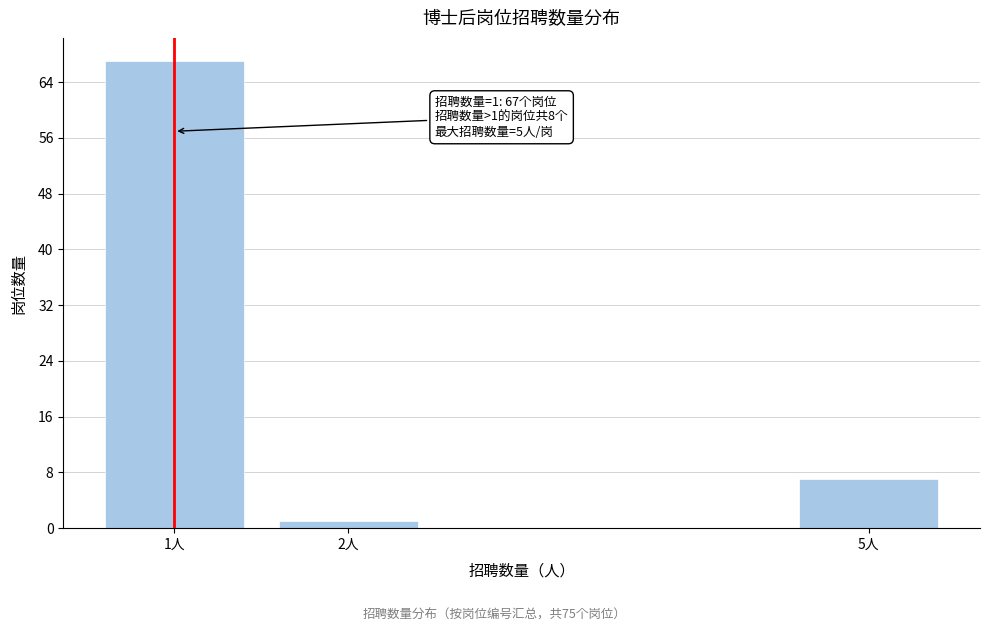

Reading left to right, what are all the values shown in this chart?

67	1	7